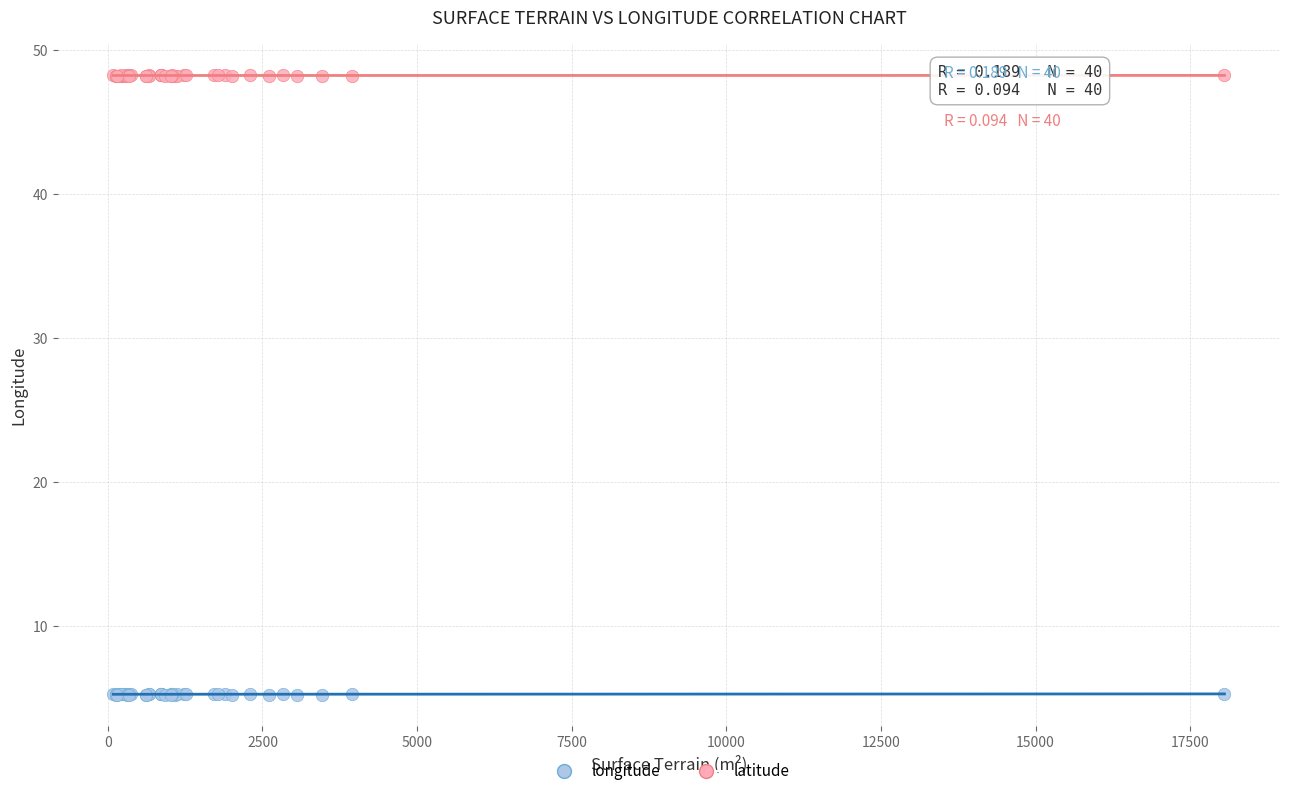

Which series reaches the minimum Y coordinate?

longitude